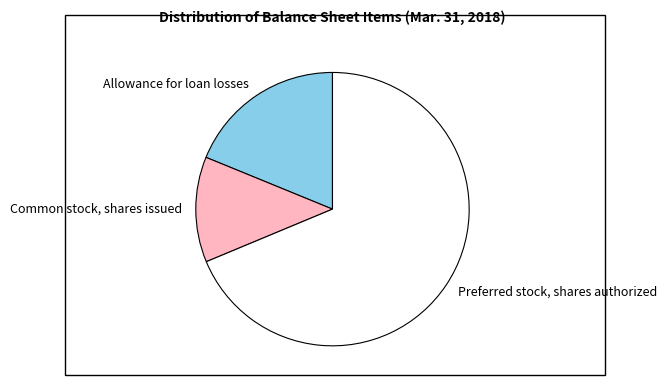

Does any single category account for the majority?

Yes